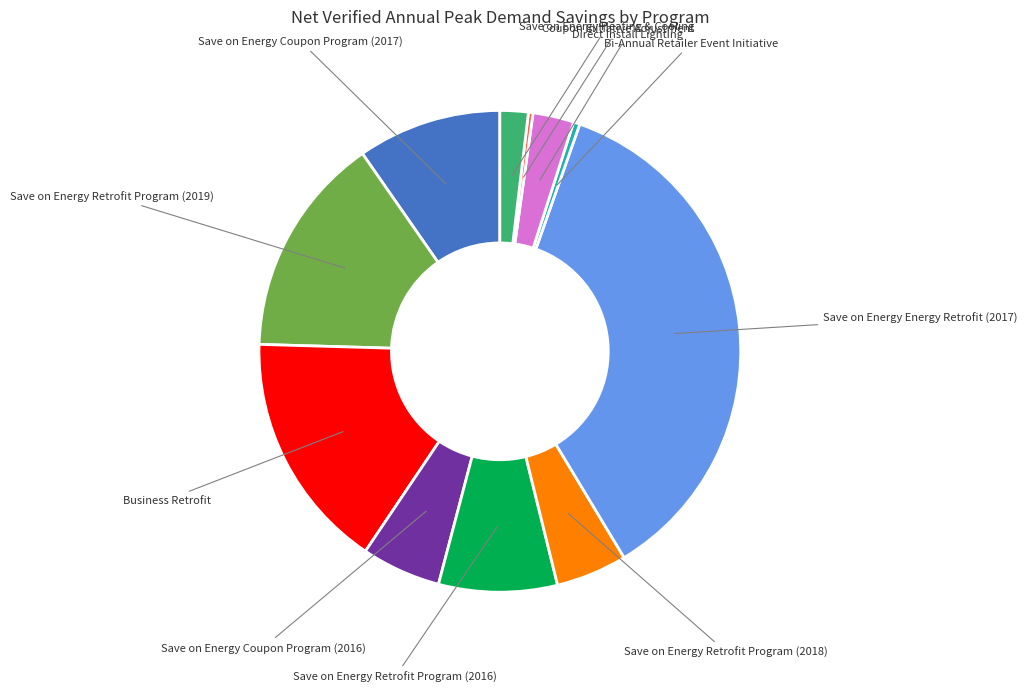

Is there a majority slice in this chart?

No